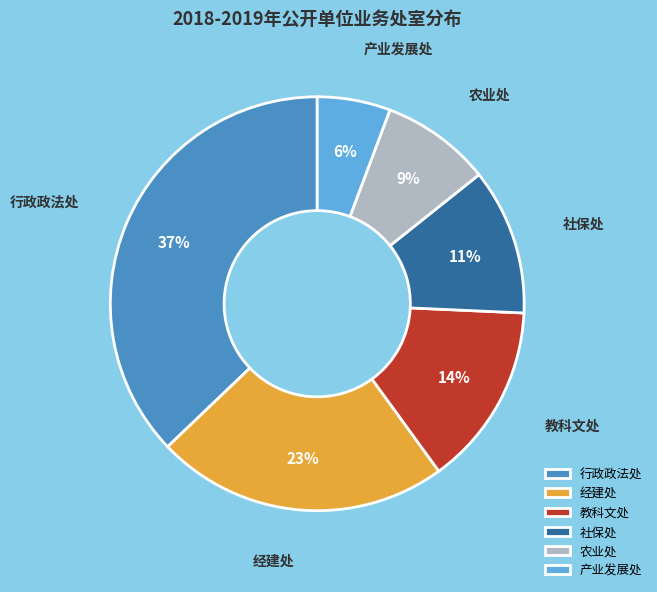

Is 产业发展处 the majority of the pie?

No